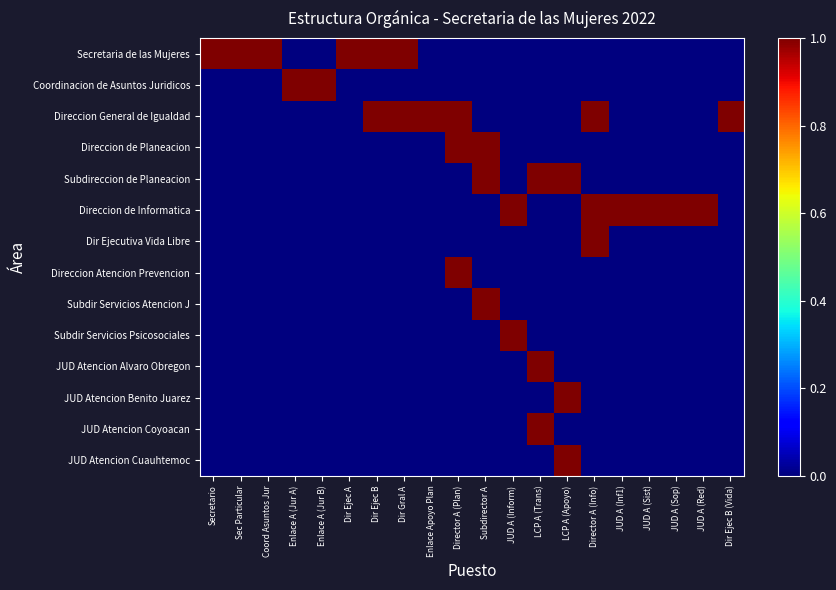

Reading left to right, transcribe all the data shown in this chart.

Secretaria de las Mujeres: Secretario=1	Sec Particular=1	Coord Asuntos Jur=1	Enlace A (Jur A)=0	Enlace A (Jur B)=0	Dir Ejec A=1	Dir Ejec B=1	Dir Gral A=1	Enlace Apoyo Plan=0	Director A (Plan)=0	Subdirector A=0	JUD A (Inform)=0	LCP A (Trans)=0	LCP A (Apoyo)=0	Director A (Info)=0	JUD A (Inf1)=0	JUD A (Sist)=0	JUD A (Sop)=0	JUD A (Red)=0	Dir Ejec B (Vida)=0
Coordinacion de Asuntos Juridicos: Secretario=0	Sec Particular=0	Coord Asuntos Jur=0	Enlace A (Jur A)=1	Enlace A (Jur B)=1	Dir Ejec A=0	Dir Ejec B=0	Dir Gral A=0	Enlace Apoyo Plan=0	Director A (Plan)=0	Subdirector A=0	JUD A (Inform)=0	LCP A (Trans)=0	LCP A (Apoyo)=0	Director A (Info)=0	JUD A (Inf1)=0	JUD A (Sist)=0	JUD A (Sop)=0	JUD A (Red)=0	Dir Ejec B (Vida)=0
Direccion General de Igualdad: Secretario=0	Sec Particular=0	Coord Asuntos Jur=0	Enlace A (Jur A)=0	Enlace A (Jur B)=0	Dir Ejec A=0	Dir Ejec B=1	Dir Gral A=1	Enlace Apoyo Plan=1	Director A (Plan)=1	Subdirector A=0	JUD A (Inform)=0	LCP A (Trans)=0	LCP A (Apoyo)=0	Director A (Info)=1	JUD A (Inf1)=0	JUD A (Sist)=0	JUD A (Sop)=0	JUD A (Red)=0	Dir Ejec B (Vida)=1
Direccion de Planeacion: Secretario=0	Sec Particular=0	Coord Asuntos Jur=0	Enlace A (Jur A)=0	Enlace A (Jur B)=0	Dir Ejec A=0	Dir Ejec B=0	Dir Gral A=0	Enlace Apoyo Plan=0	Director A (Plan)=1	Subdirector A=1	JUD A (Inform)=0	LCP A (Trans)=0	LCP A (Apoyo)=0	Director A (Info)=0	JUD A (Inf1)=0	JUD A (Sist)=0	JUD A (Sop)=0	JUD A (Red)=0	Dir Ejec B (Vida)=0
Subdireccion de Planeacion: Secretario=0	Sec Particular=0	Coord Asuntos Jur=0	Enlace A (Jur A)=0	Enlace A (Jur B)=0	Dir Ejec A=0	Dir Ejec B=0	Dir Gral A=0	Enlace Apoyo Plan=0	Director A (Plan)=0	Subdirector A=1	JUD A (Inform)=0	LCP A (Trans)=1	LCP A (Apoyo)=1	Director A (Info)=0	JUD A (Inf1)=0	JUD A (Sist)=0	JUD A (Sop)=0	JUD A (Red)=0	Dir Ejec B (Vida)=0
Direccion de Informatica: Secretario=0	Sec Particular=0	Coord Asuntos Jur=0	Enlace A (Jur A)=0	Enlace A (Jur B)=0	Dir Ejec A=0	Dir Ejec B=0	Dir Gral A=0	Enlace Apoyo Plan=0	Director A (Plan)=0	Subdirector A=0	JUD A (Inform)=1	LCP A (Trans)=0	LCP A (Apoyo)=0	Director A (Info)=1	JUD A (Inf1)=1	JUD A (Sist)=1	JUD A (Sop)=1	JUD A (Red)=1	Dir Ejec B (Vida)=0
Dir Ejecutiva Vida Libre: Secretario=0	Sec Particular=0	Coord Asuntos Jur=0	Enlace A (Jur A)=0	Enlace A (Jur B)=0	Dir Ejec A=0	Dir Ejec B=0	Dir Gral A=0	Enlace Apoyo Plan=0	Director A (Plan)=0	Subdirector A=0	JUD A (Inform)=0	LCP A (Trans)=0	LCP A (Apoyo)=0	Director A (Info)=1	JUD A (Inf1)=0	JUD A (Sist)=0	JUD A (Sop)=0	JUD A (Red)=0	Dir Ejec B (Vida)=0
Direccion Atencion Prevencion: Secretario=0	Sec Particular=0	Coord Asuntos Jur=0	Enlace A (Jur A)=0	Enlace A (Jur B)=0	Dir Ejec A=0	Dir Ejec B=0	Dir Gral A=0	Enlace Apoyo Plan=0	Director A (Plan)=1	Subdirector A=0	JUD A (Inform)=0	LCP A (Trans)=0	LCP A (Apoyo)=0	Director A (Info)=0	JUD A (Inf1)=0	JUD A (Sist)=0	JUD A (Sop)=0	JUD A (Red)=0	Dir Ejec B (Vida)=0
Subdir Servicios Atencion J: Secretario=0	Sec Particular=0	Coord Asuntos Jur=0	Enlace A (Jur A)=0	Enlace A (Jur B)=0	Dir Ejec A=0	Dir Ejec B=0	Dir Gral A=0	Enlace Apoyo Plan=0	Director A (Plan)=0	Subdirector A=1	JUD A (Inform)=0	LCP A (Trans)=0	LCP A (Apoyo)=0	Director A (Info)=0	JUD A (Inf1)=0	JUD A (Sist)=0	JUD A (Sop)=0	JUD A (Red)=0	Dir Ejec B (Vida)=0
Subdir Servicios Psicosociales: Secretario=0	Sec Particular=0	Coord Asuntos Jur=0	Enlace A (Jur A)=0	Enlace A (Jur B)=0	Dir Ejec A=0	Dir Ejec B=0	Dir Gral A=0	Enlace Apoyo Plan=0	Director A (Plan)=0	Subdirector A=0	JUD A (Inform)=1	LCP A (Trans)=0	LCP A (Apoyo)=0	Director A (Info)=0	JUD A (Inf1)=0	JUD A (Sist)=0	JUD A (Sop)=0	JUD A (Red)=0	Dir Ejec B (Vida)=0
JUD Atencion Alvaro Obregon: Secretario=0	Sec Particular=0	Coord Asuntos Jur=0	Enlace A (Jur A)=0	Enlace A (Jur B)=0	Dir Ejec A=0	Dir Ejec B=0	Dir Gral A=0	Enlace Apoyo Plan=0	Director A (Plan)=0	Subdirector A=0	JUD A (Inform)=0	LCP A (Trans)=1	LCP A (Apoyo)=0	Director A (Info)=0	JUD A (Inf1)=0	JUD A (Sist)=0	JUD A (Sop)=0	JUD A (Red)=0	Dir Ejec B (Vida)=0
JUD Atencion Benito Juarez: Secretario=0	Sec Particular=0	Coord Asuntos Jur=0	Enlace A (Jur A)=0	Enlace A (Jur B)=0	Dir Ejec A=0	Dir Ejec B=0	Dir Gral A=0	Enlace Apoyo Plan=0	Director A (Plan)=0	Subdirector A=0	JUD A (Inform)=0	LCP A (Trans)=0	LCP A (Apoyo)=1	Director A (Info)=0	JUD A (Inf1)=0	JUD A (Sist)=0	JUD A (Sop)=0	JUD A (Red)=0	Dir Ejec B (Vida)=0
JUD Atencion Coyoacan: Secretario=0	Sec Particular=0	Coord Asuntos Jur=0	Enlace A (Jur A)=0	Enlace A (Jur B)=0	Dir Ejec A=0	Dir Ejec B=0	Dir Gral A=0	Enlace Apoyo Plan=0	Director A (Plan)=0	Subdirector A=0	JUD A (Inform)=0	LCP A (Trans)=1	LCP A (Apoyo)=0	Director A (Info)=0	JUD A (Inf1)=0	JUD A (Sist)=0	JUD A (Sop)=0	JUD A (Red)=0	Dir Ejec B (Vida)=0
JUD Atencion Cuauhtemoc: Secretario=0	Sec Particular=0	Coord Asuntos Jur=0	Enlace A (Jur A)=0	Enlace A (Jur B)=0	Dir Ejec A=0	Dir Ejec B=0	Dir Gral A=0	Enlace Apoyo Plan=0	Director A (Plan)=0	Subdirector A=0	JUD A (Inform)=0	LCP A (Trans)=0	LCP A (Apoyo)=1	Director A (Info)=0	JUD A (Inf1)=0	JUD A (Sist)=0	JUD A (Sop)=0	JUD A (Red)=0	Dir Ejec B (Vida)=0